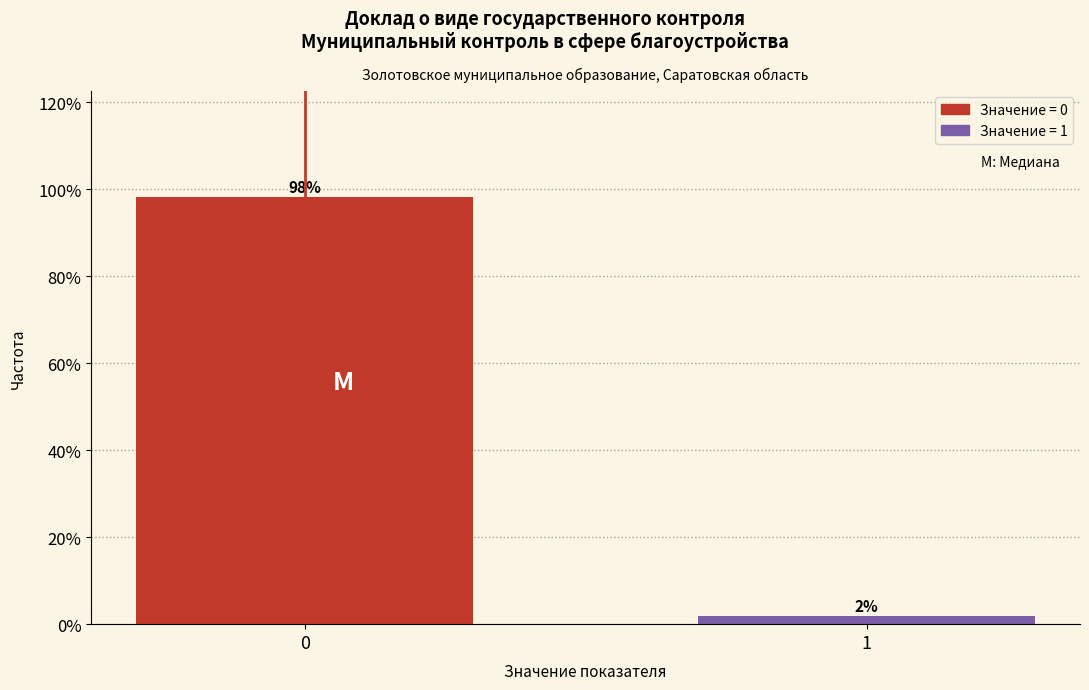

List the labels in order of value, smallest first.

1, 0